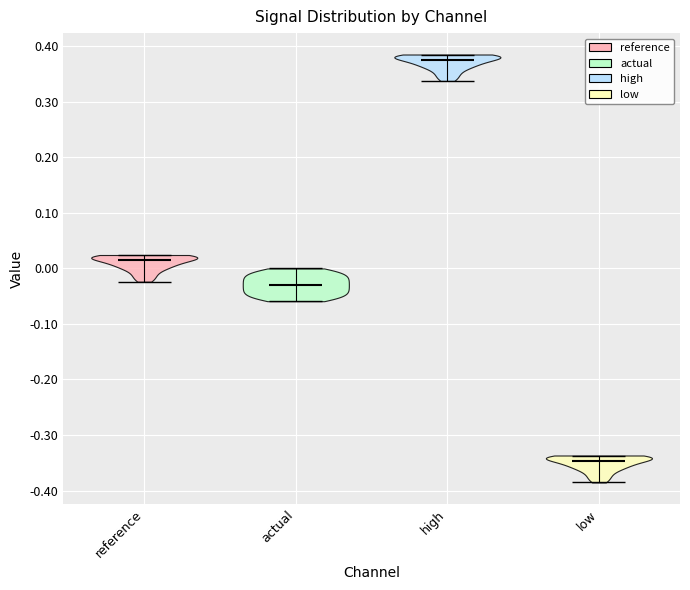

Which violin has the highest median line?

high